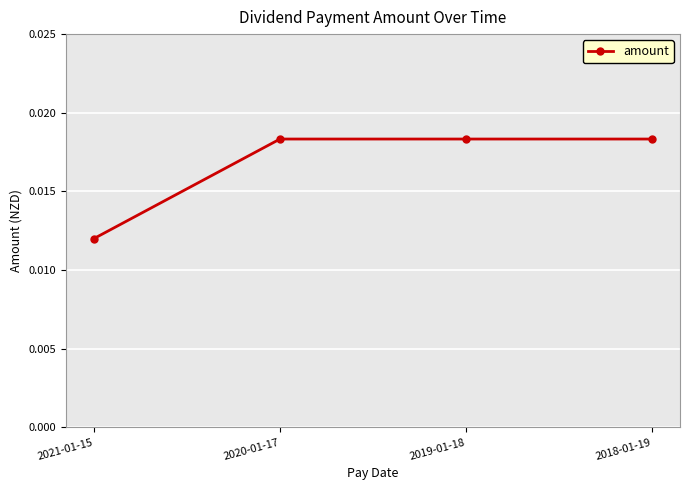

How many values are between 0 and 1?

4